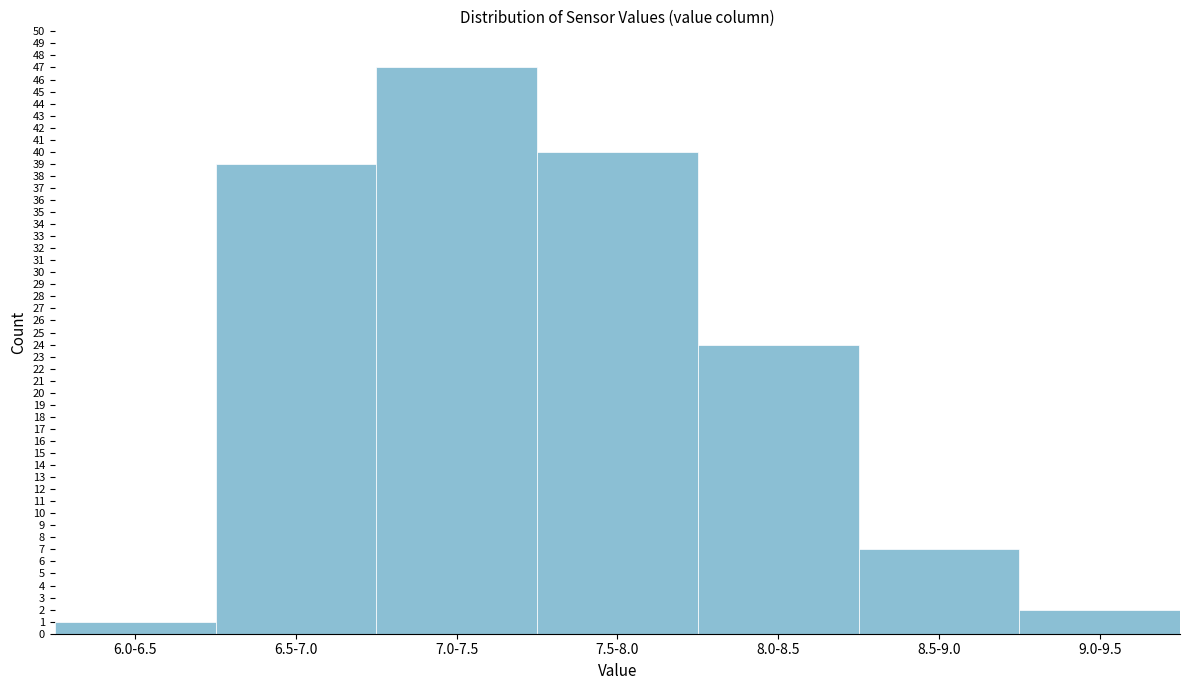

Reading left to right, list all the values displayed in this chart.

1	39	47	40	24	7	2